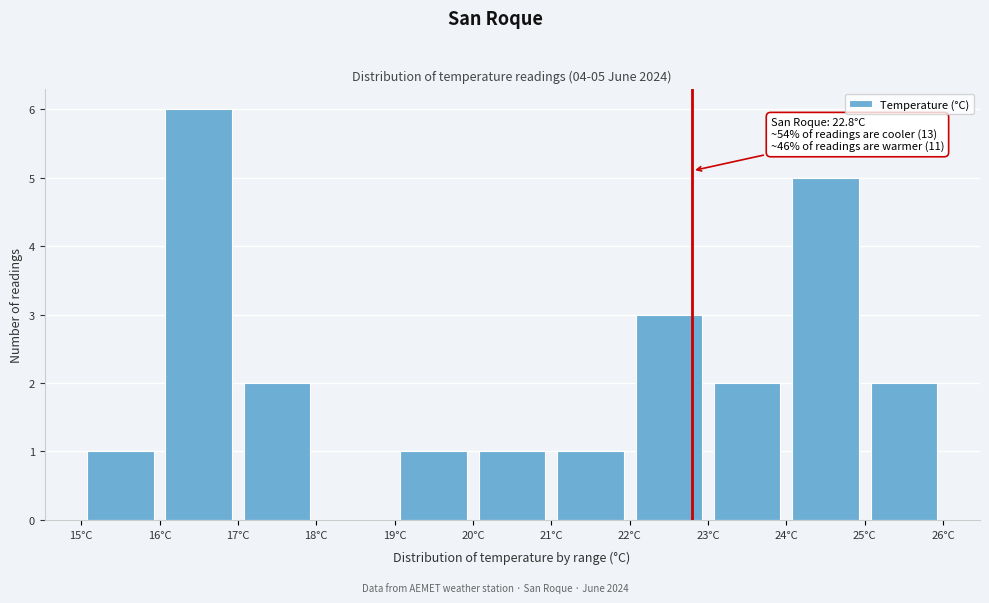

Which range on the x-axis has the tallest bar?

16 to 17